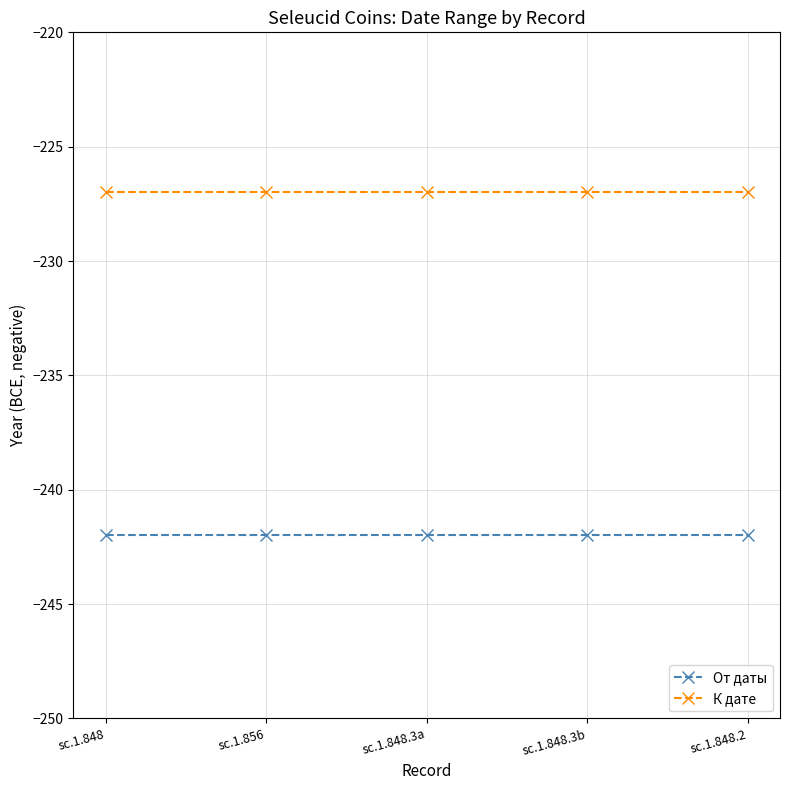

Rank the series at sc.1.848.3b from lowest to highest value.

От даты, К дате